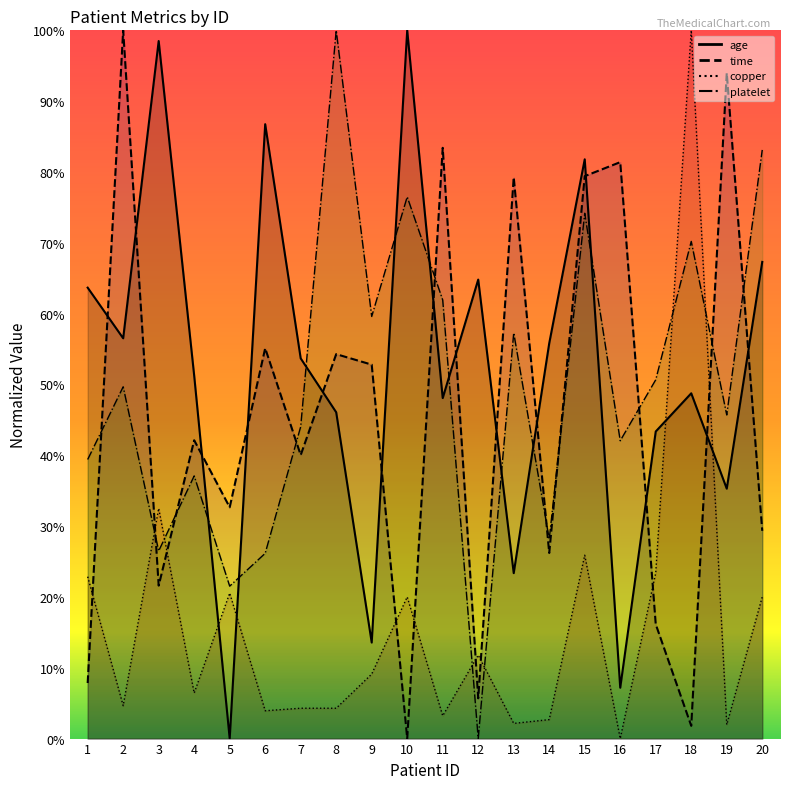

What is the sum of all age values?

1045.7